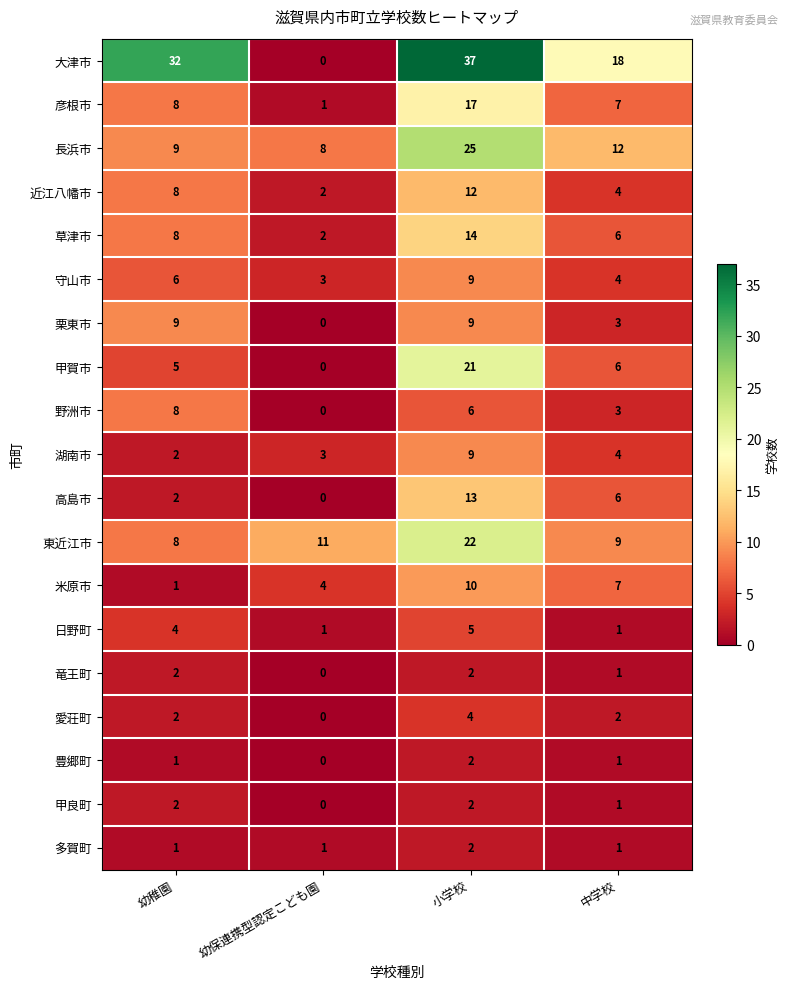

What is the sum of the 甲賀市 values at 小学校 and 幼保連携型認定こども園?

21